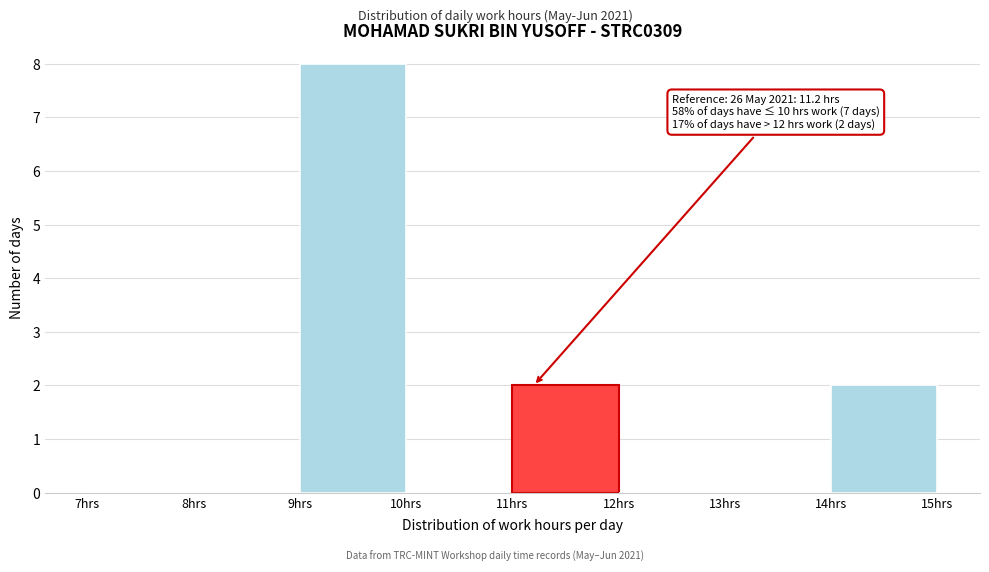

Which range on the x-axis has the tallest bar?

9 to 10